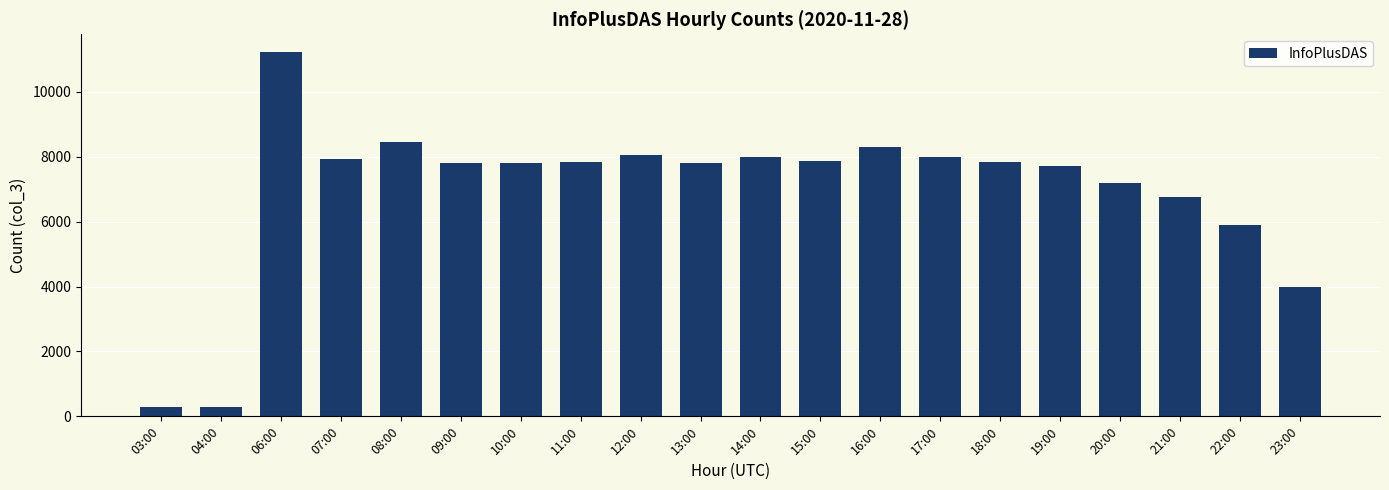

Where is the data nearest to the value 5751?

22:00